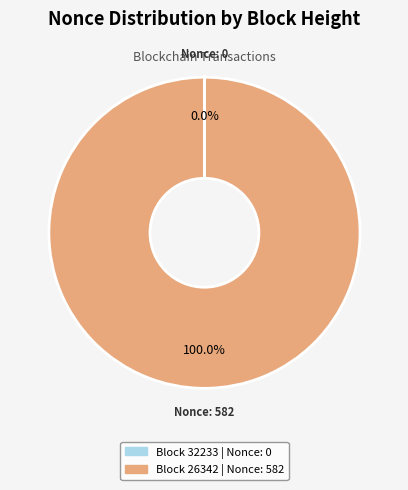

Does any single category account for the majority?

Yes